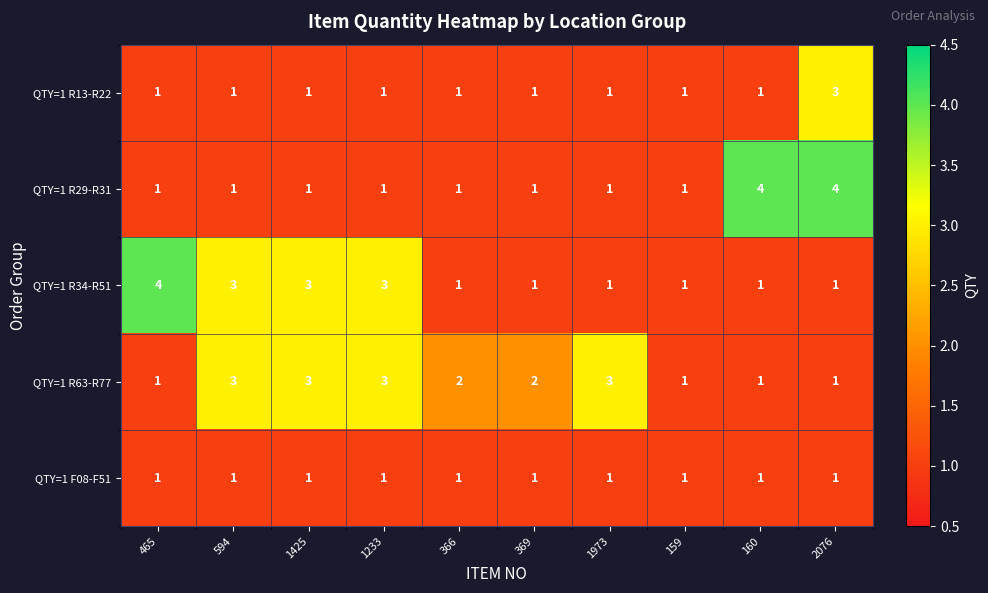

What is the sum of all QTY=1 F08-F51 values?

10